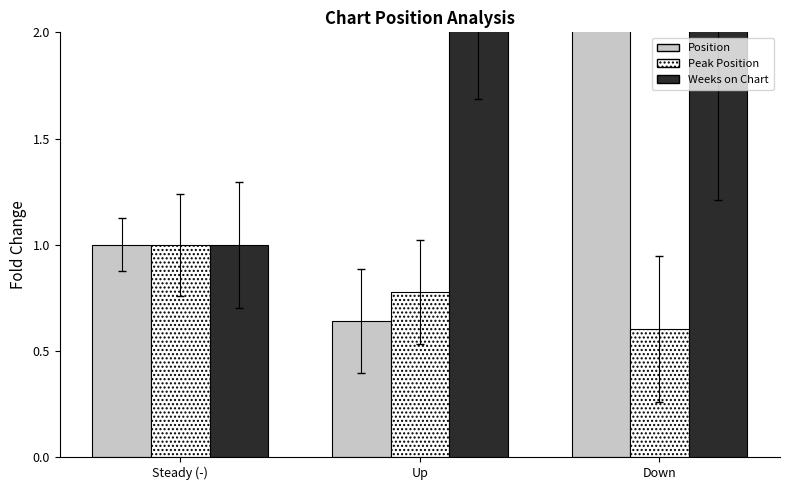

How many Weeks on Chart values are between 1 and 2?

1